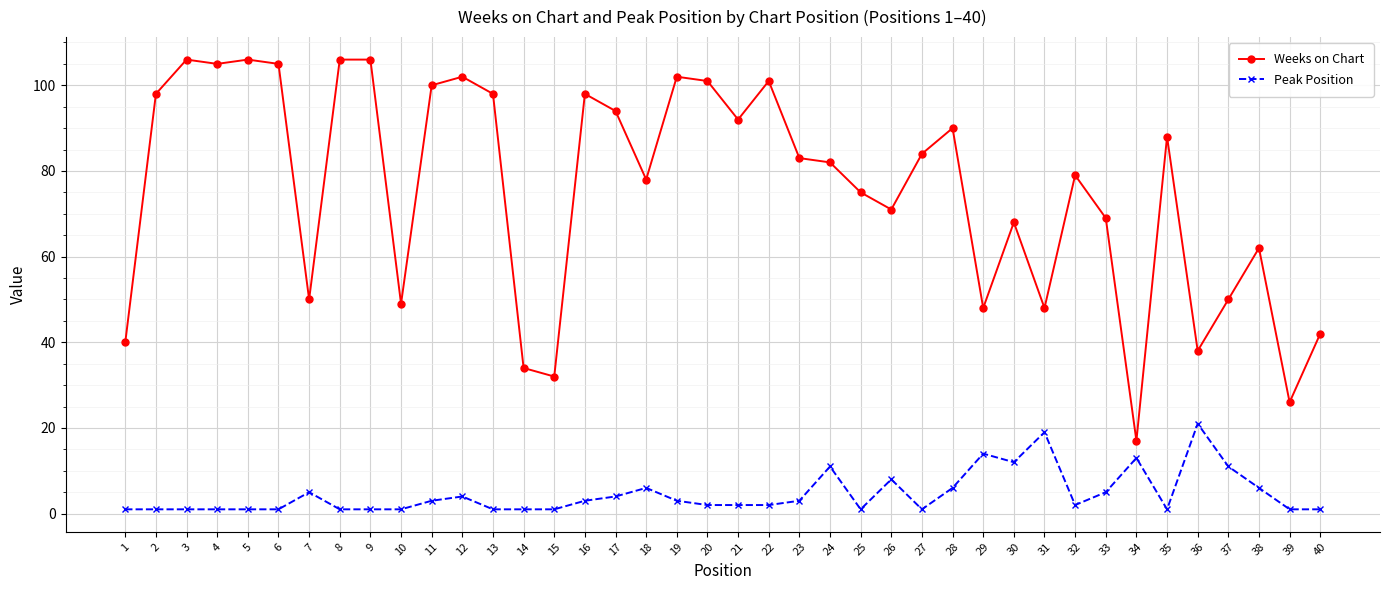

True or false: Weeks on Chart has more than 0 interior local peaks.

True